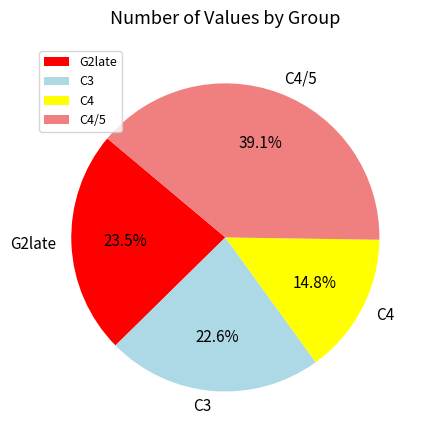

What percentage is the C4/5 slice, to the nearest percent?

39%